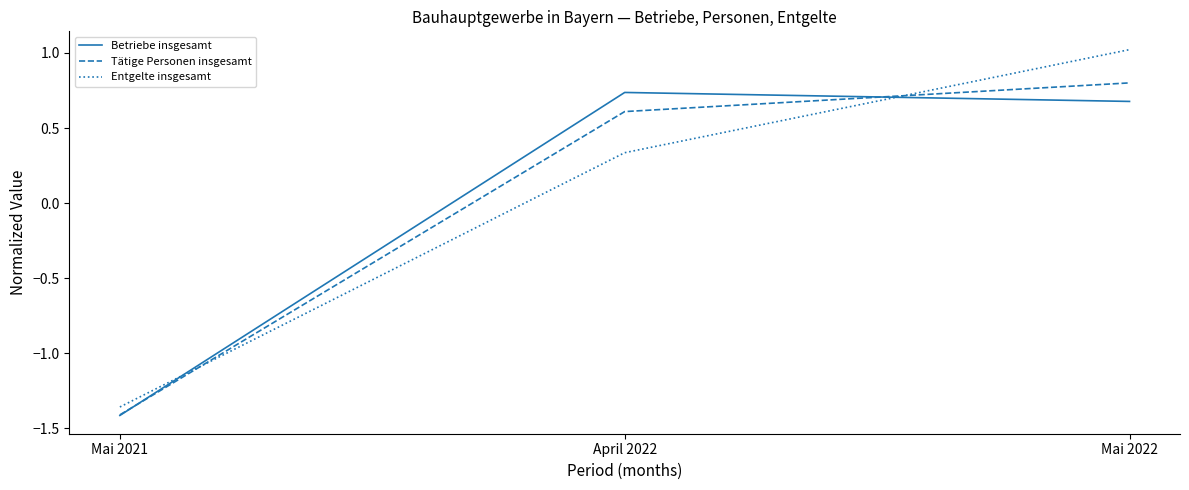

What position from the right is Mai 2021?

3